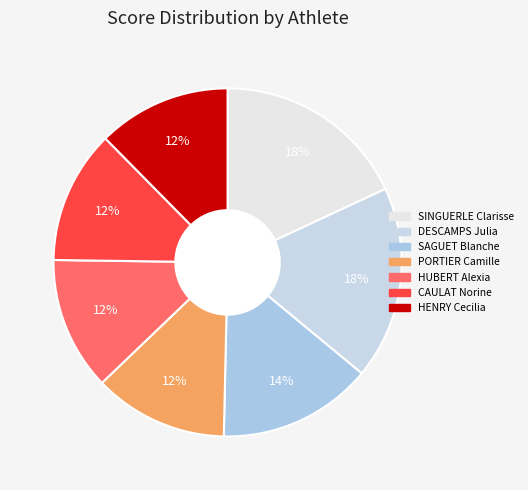

How many slices are in this pie chart?

7